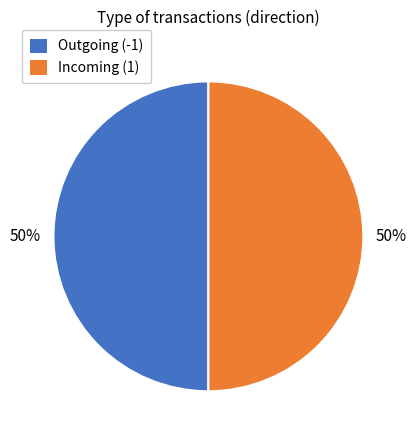

To the nearest percent, what is the average slice percentage?

50%